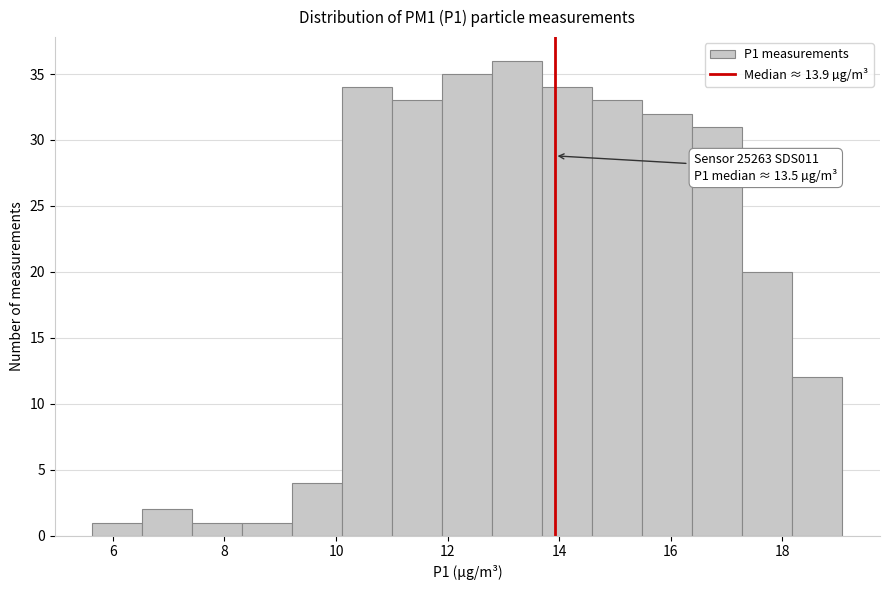

Which range on the x-axis has the tallest bar?

12.8 to 13.8